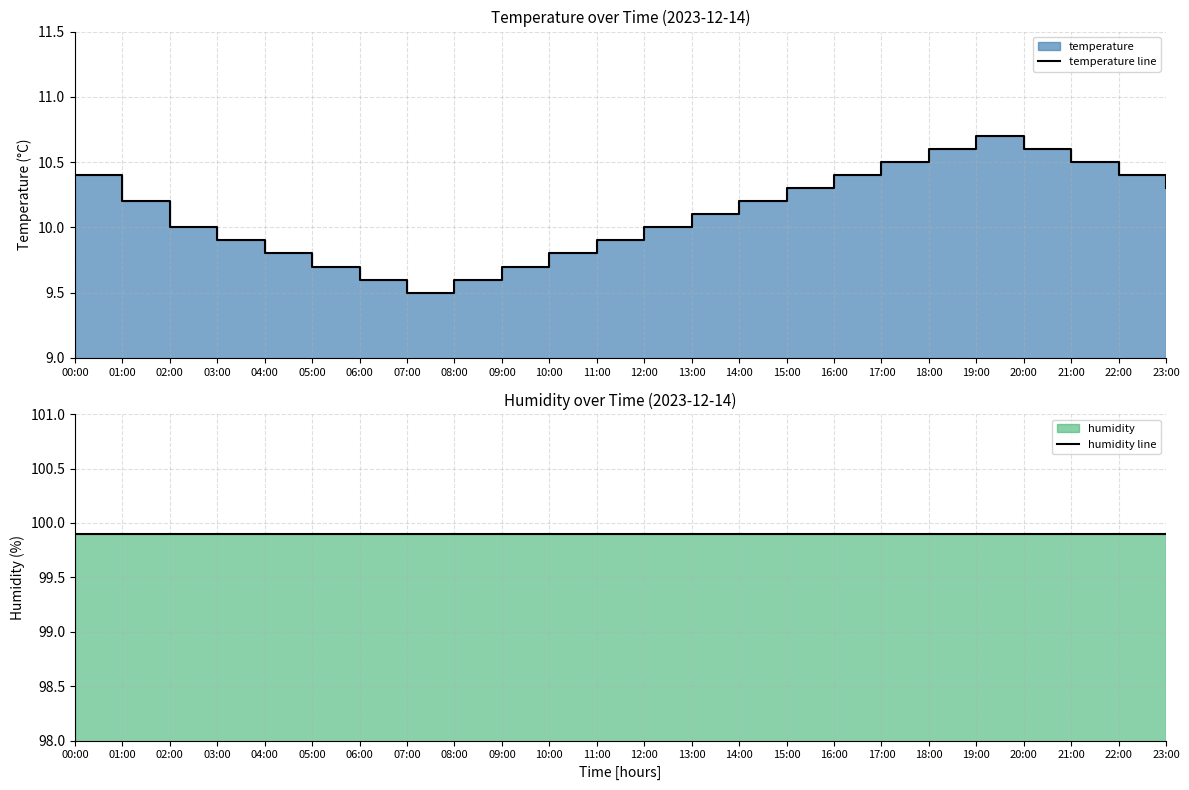

Is the value of humidity line at 02:00 greater than the value of temperature line at 11:00?

Yes